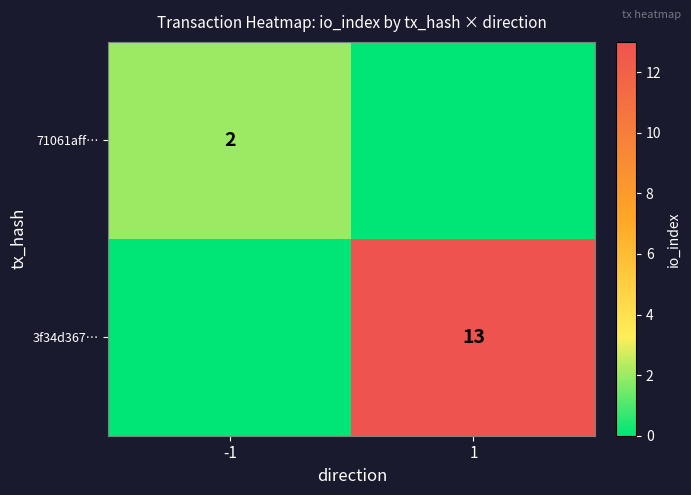

Is it true that 71061aff… equals 4 at -1?

False